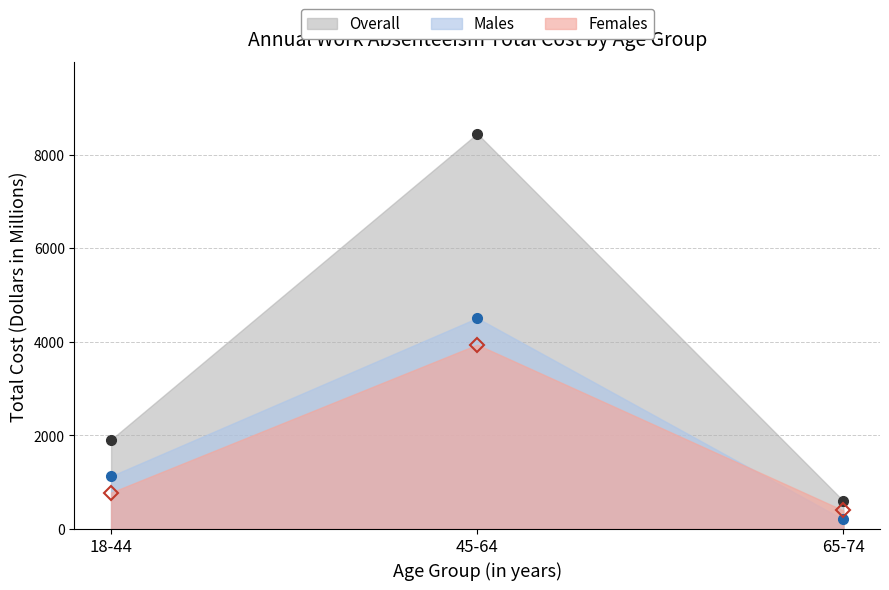

Which has a higher value, 45-64 or 65-74?

45-64